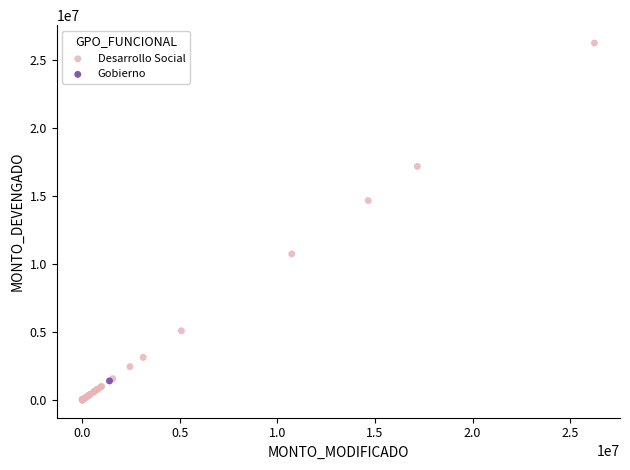

What are all the series names shown in the legend?

Desarrollo Social, Gobierno